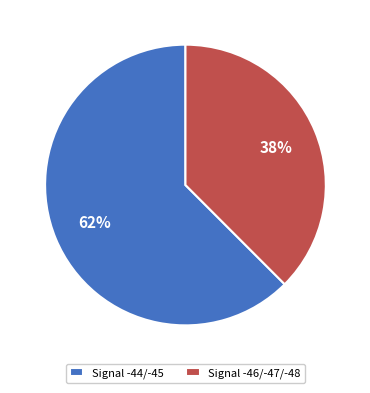

What percentage is the Signal -46/-47/-48 slice, to the nearest percent?

38%